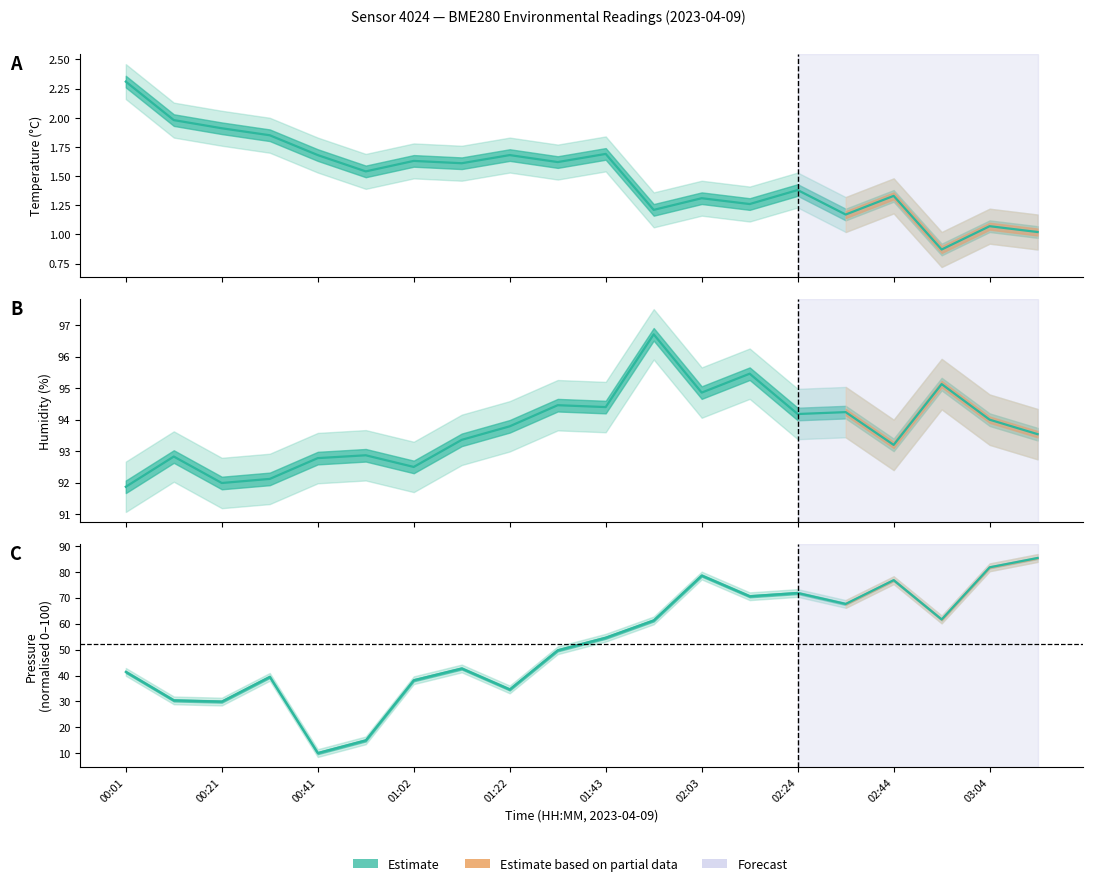

What is the difference between the maximum and minimum values in the pressure_norm series?

75.2